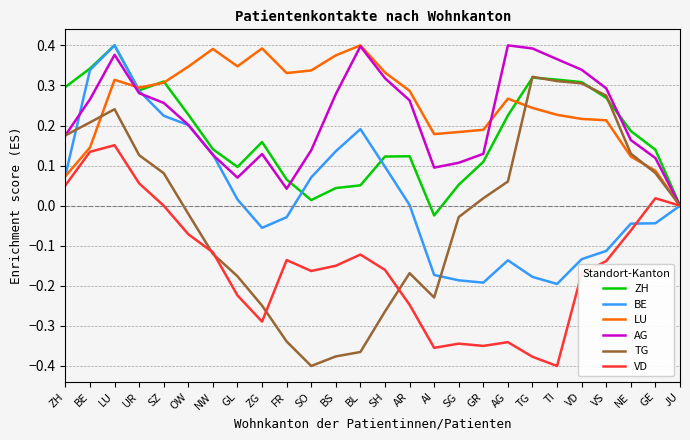

Is the value of AG at VS greater than the value of ZH at OW?

Yes